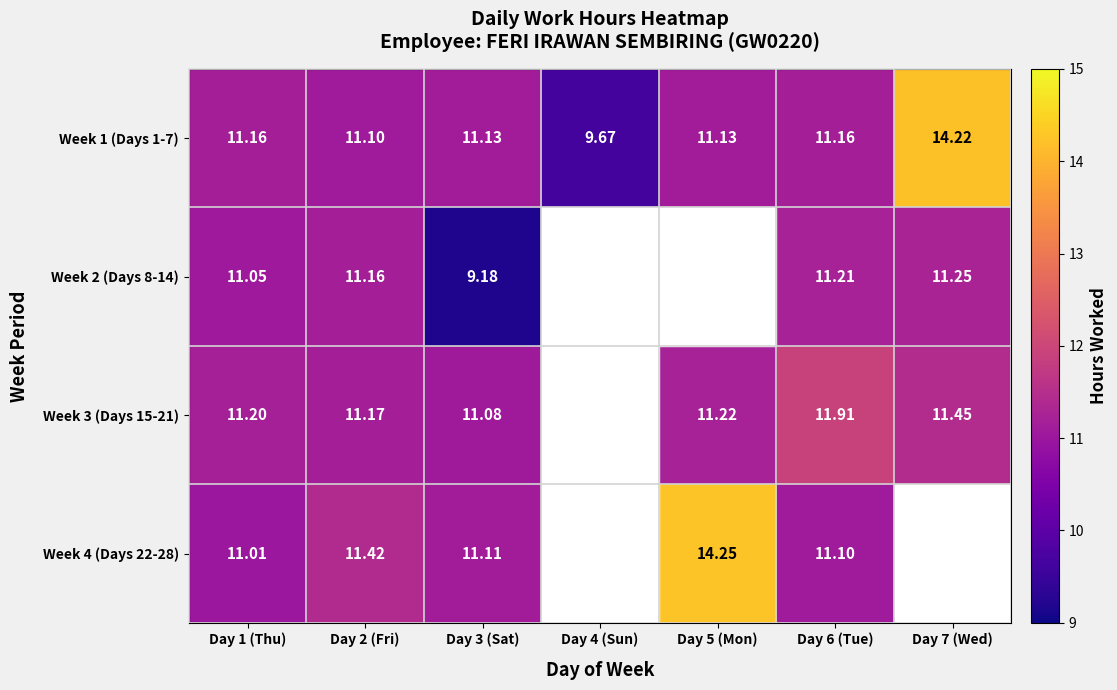

Between Day 4 (Sun) and Day 2 (Fri), which is larger?

Day 2 (Fri)